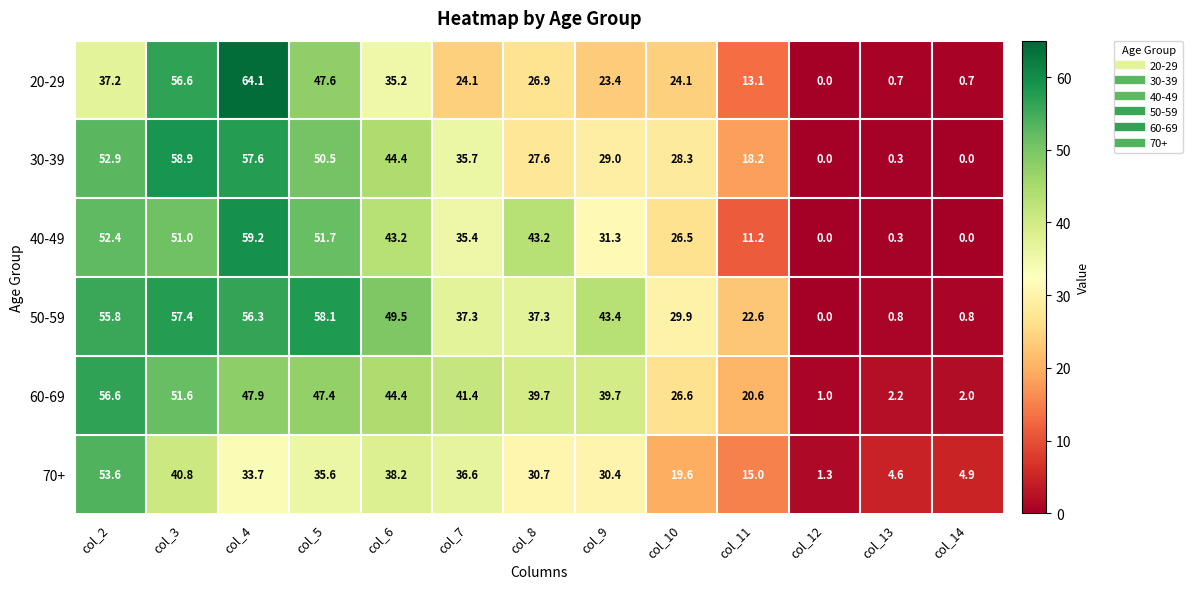

Is it true that 30-39 equals 18.2 at col_11?

True